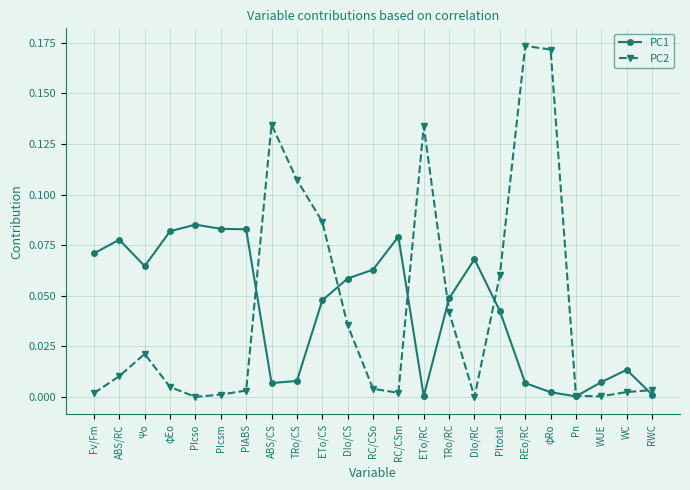

What position from the left is ETo/CS?

10